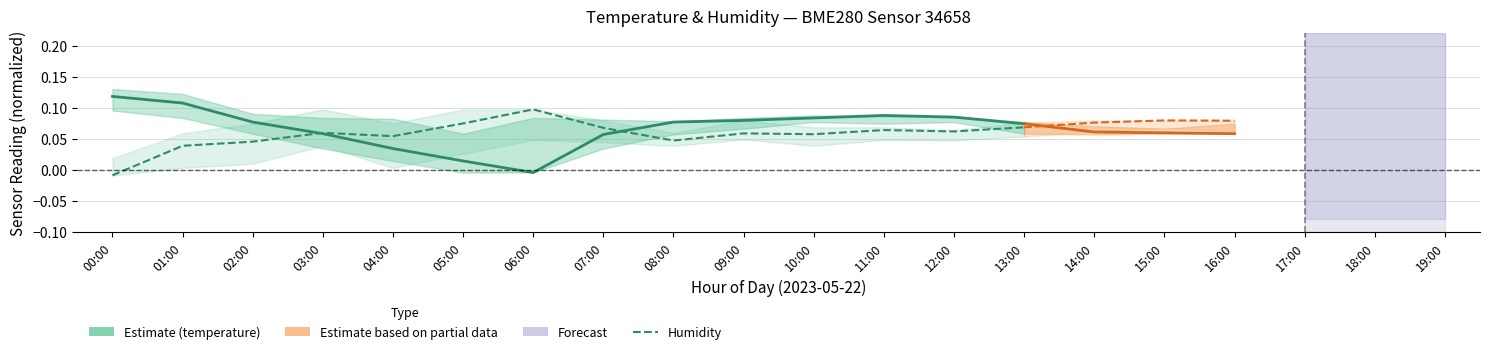

What is the value of the humidity point at the 10th from the left?

0.1